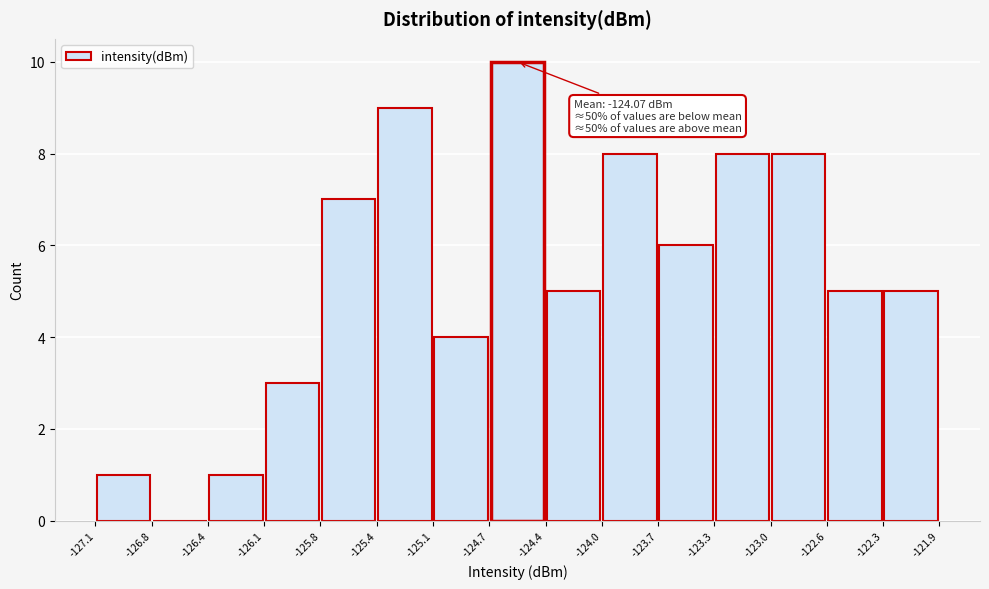

Which range on the x-axis has the tallest bar?

-124.7 to -124.4